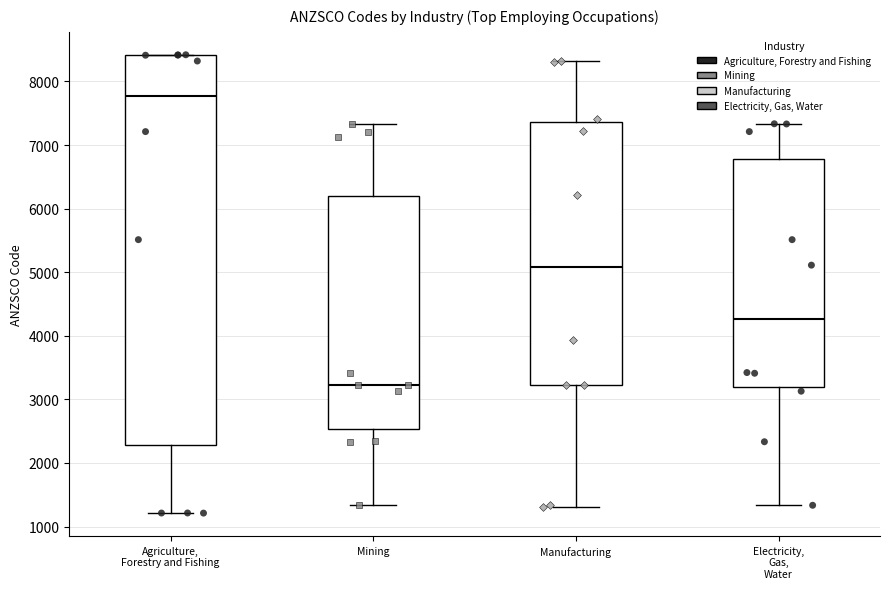

Reading left to right, read every box against the y-axis: the position of its median line, the range the box covers, and the ends of its whiskers. The values are not printed on the chart, so give them approximately, as read against the axis.

Agriculture, Forestry and Fishing: median 7800, box 2300 to 8400, whiskers 1200 to 8400
Mining: median 3200, box 2500 to 6200, whiskers 1300 to 7300
Manufacturing: median 5100, box 3200 to 7400, whiskers 1300 to 8300
Electricity, Gas, Water: median 4300, box 3200 to 6800, whiskers 1300 to 7300